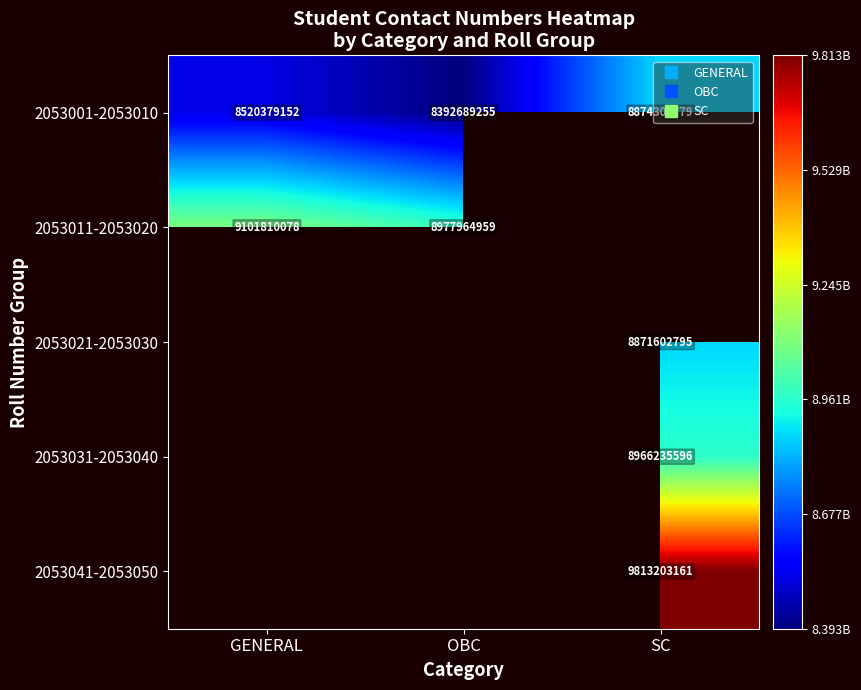

Which series has the largest total across all categories?

2053001-2053010